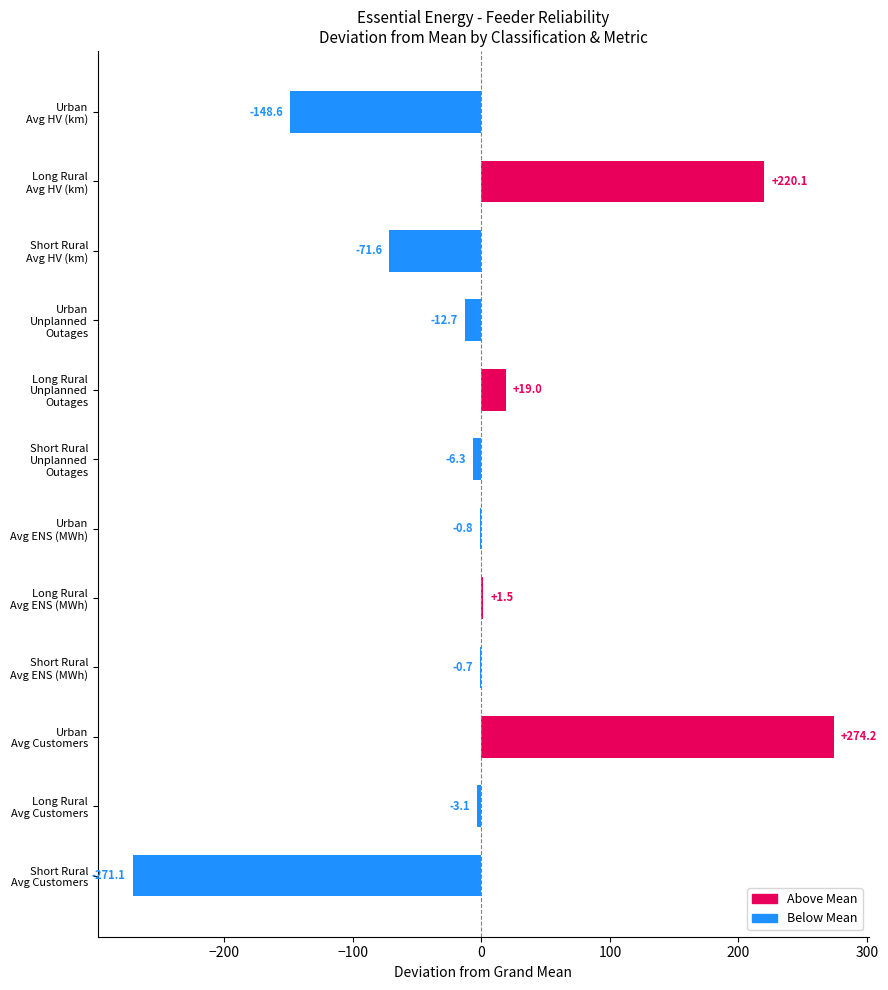

What is the maximum value shown in the chart?

274.2